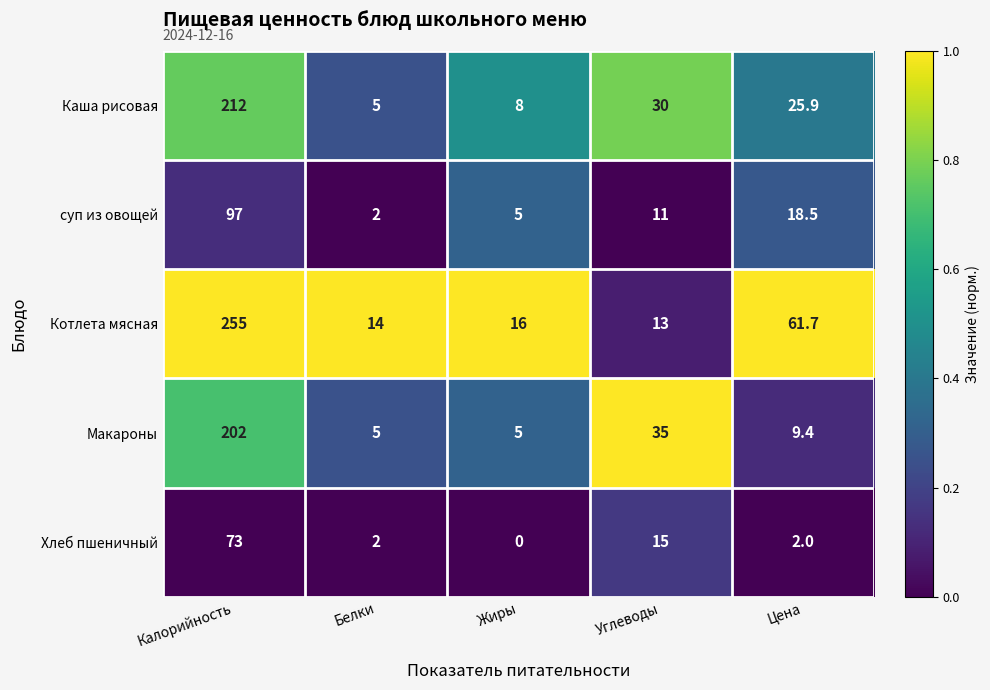

Which series has the largest total across all categories?

Котлета мясная